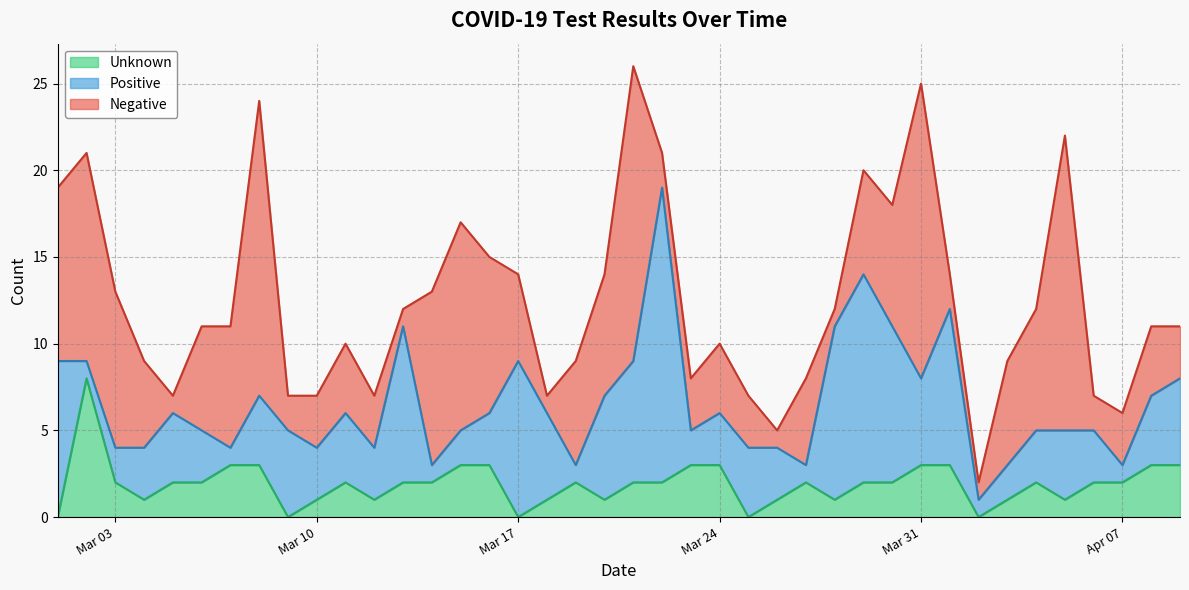

How many series are shown in this chart?

3